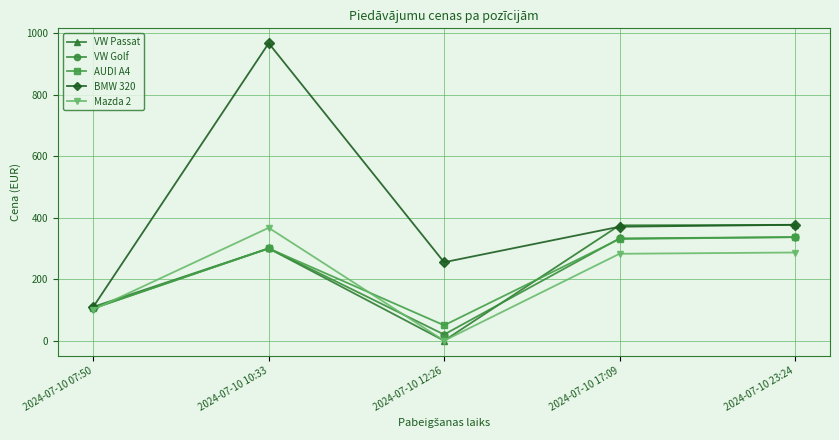

What is the difference between the maximum and minimum values in the Mazda 2 series?

367.0